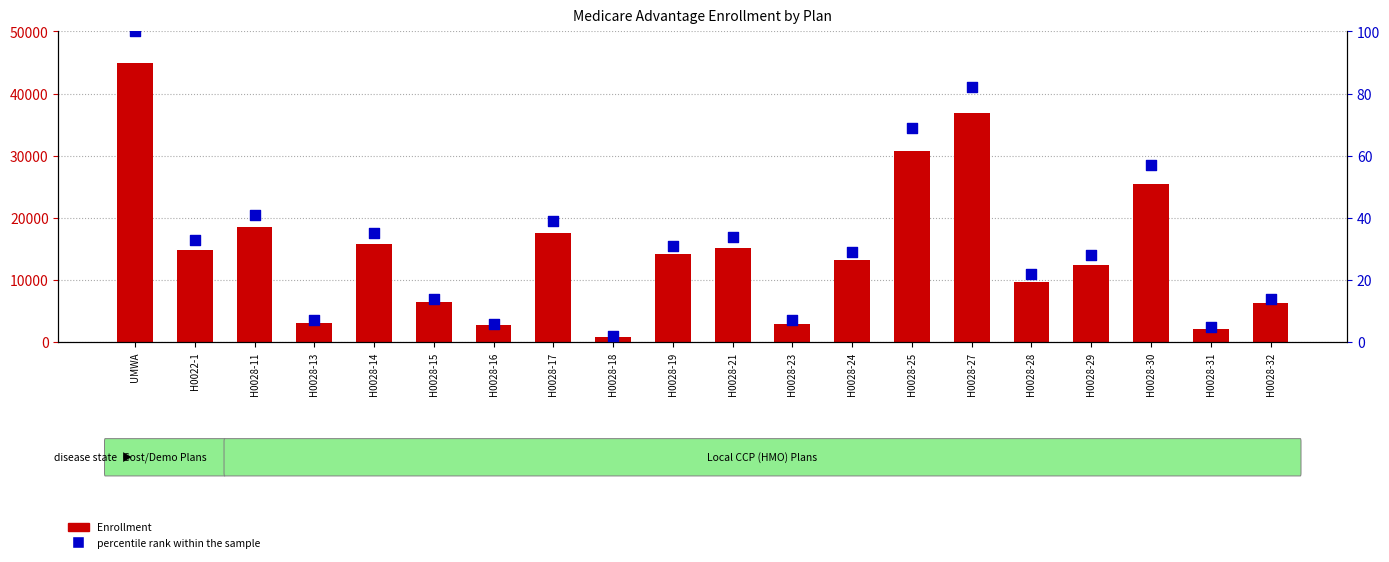

Which series contains the lowest Y value?

percentile rank within the sample